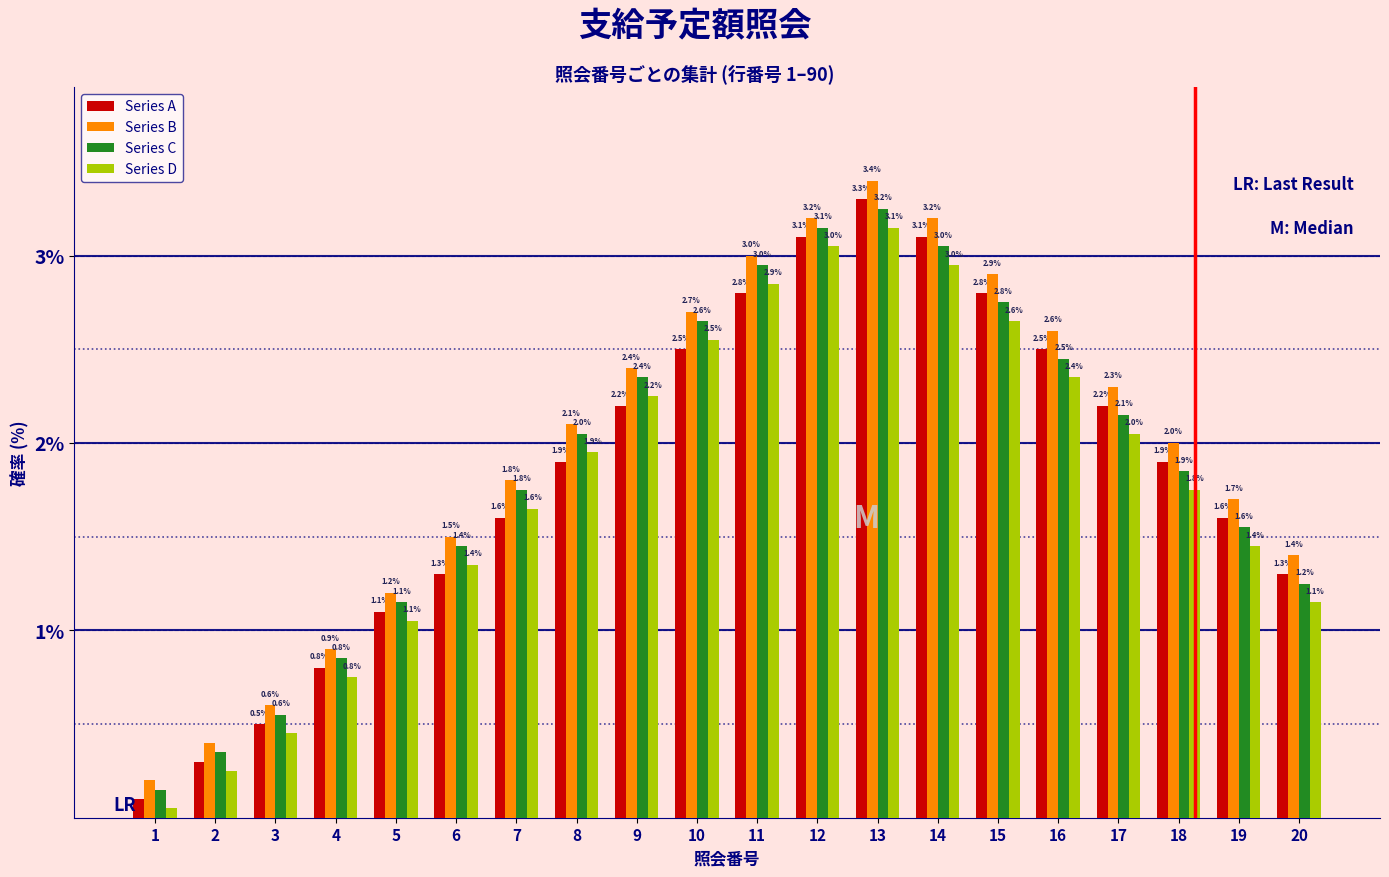

What is the difference between the second highest and minimum values in the Series A series?

3.0